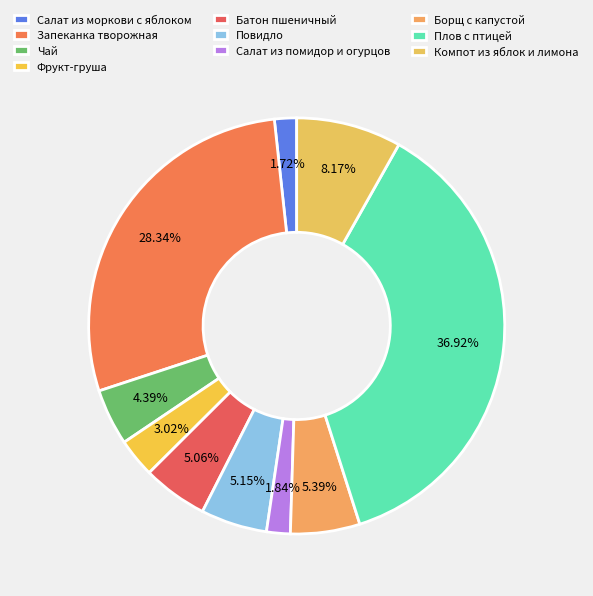

Which has a higher value, Салат из помидор и огурцов or Борщ с капустой?

Борщ с капустой